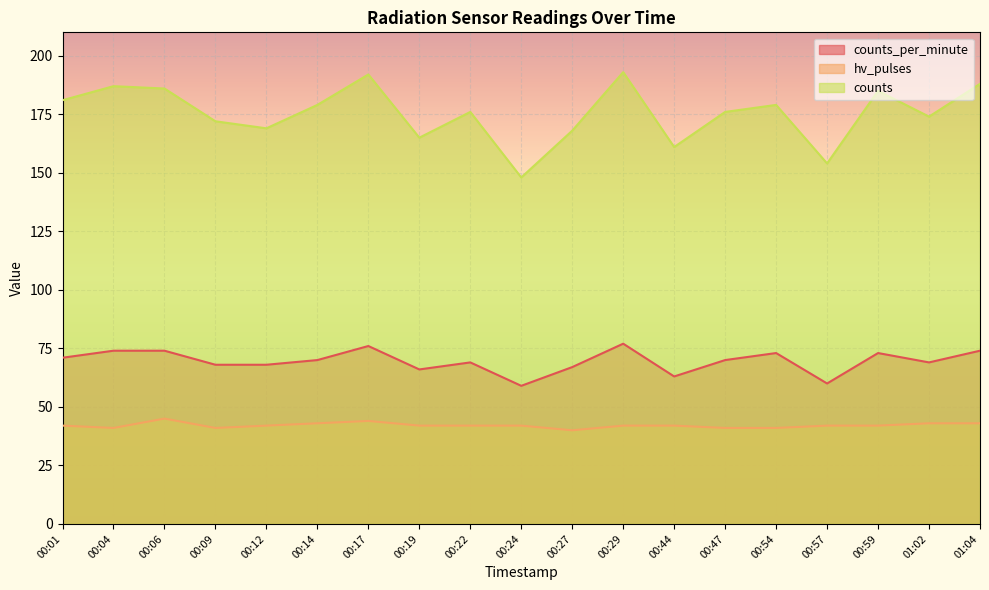

At which label does hv_pulses first exceed 42?

00:06